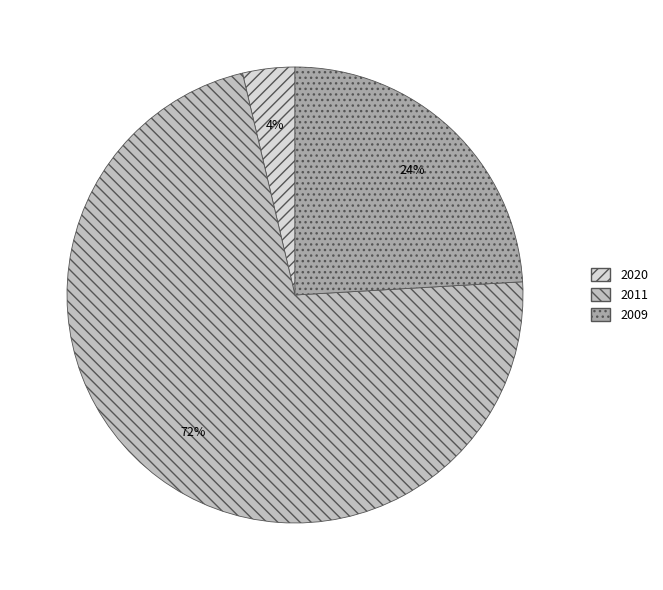

Do 2011 and 2020 together represent more than half of the pie?

Yes